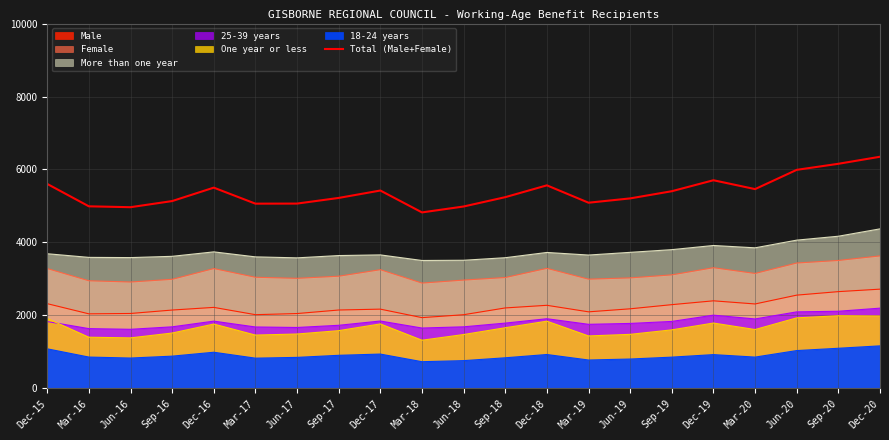

What is the label of the 1st point from the left?

Dec-15